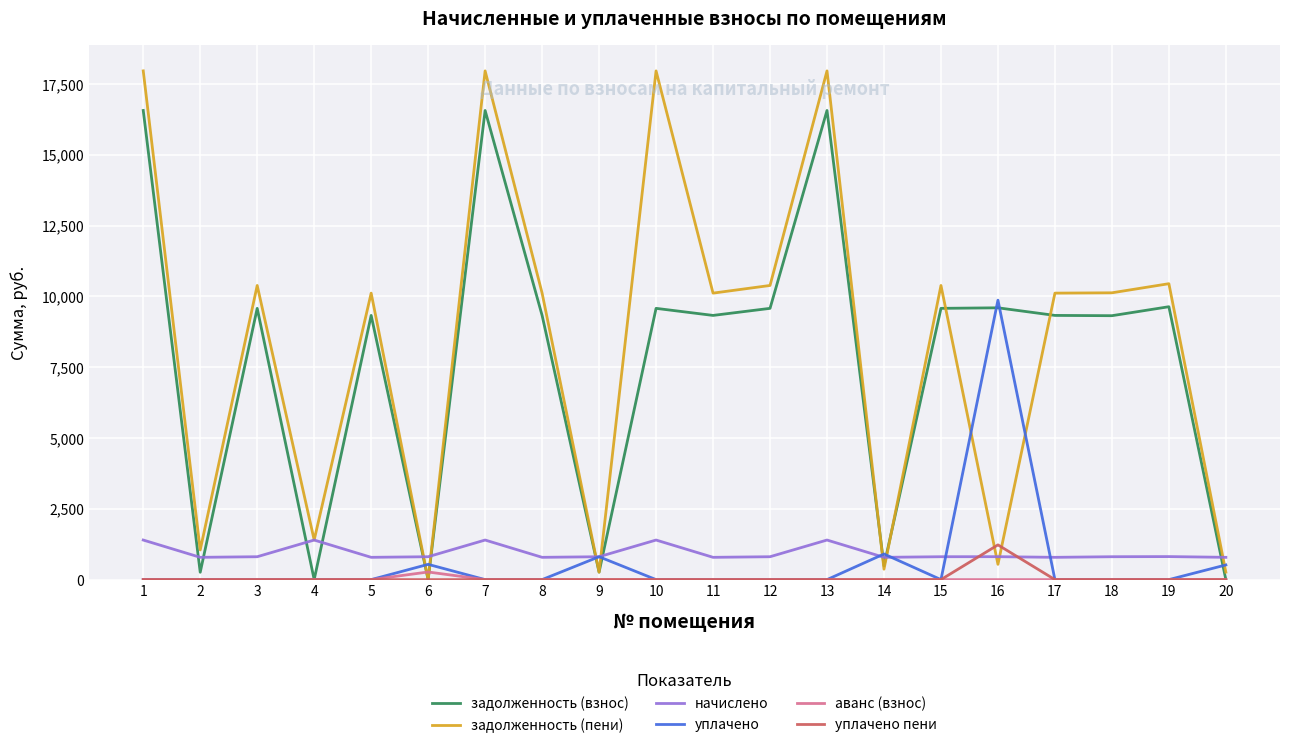

Which series has the widest spread of values?

задолженность (пени)